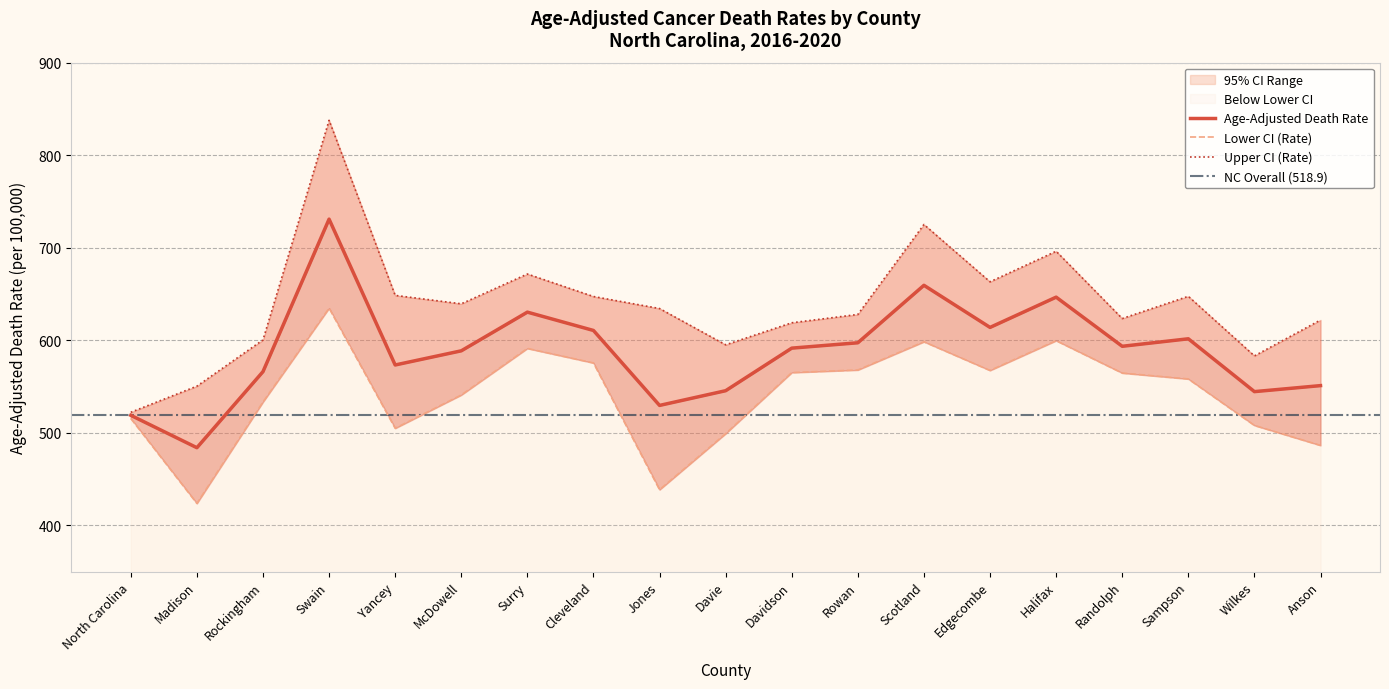

At which label is Age-Adjusted Death Rate closest to 607?

Cleveland